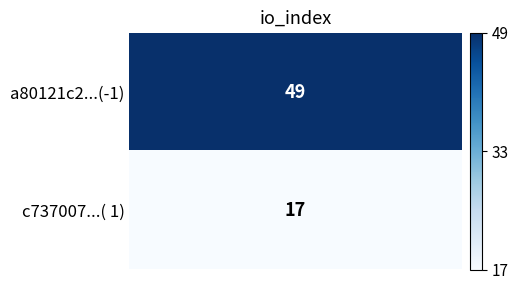

True or false: c737007593b466e33ff1360e414c9bedfb72c34 has a value of 11 at io_index.

False